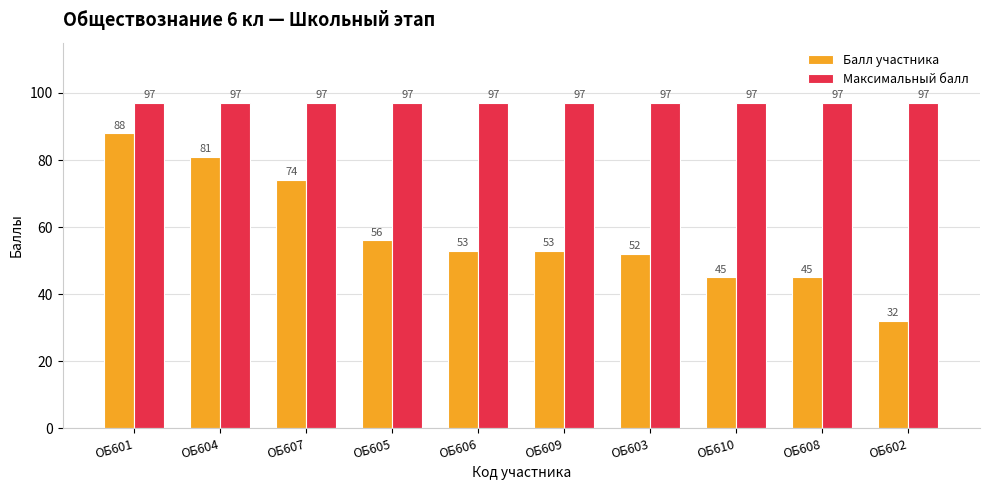

Are the bars grouped side by side (vs. stacked)?

Yes